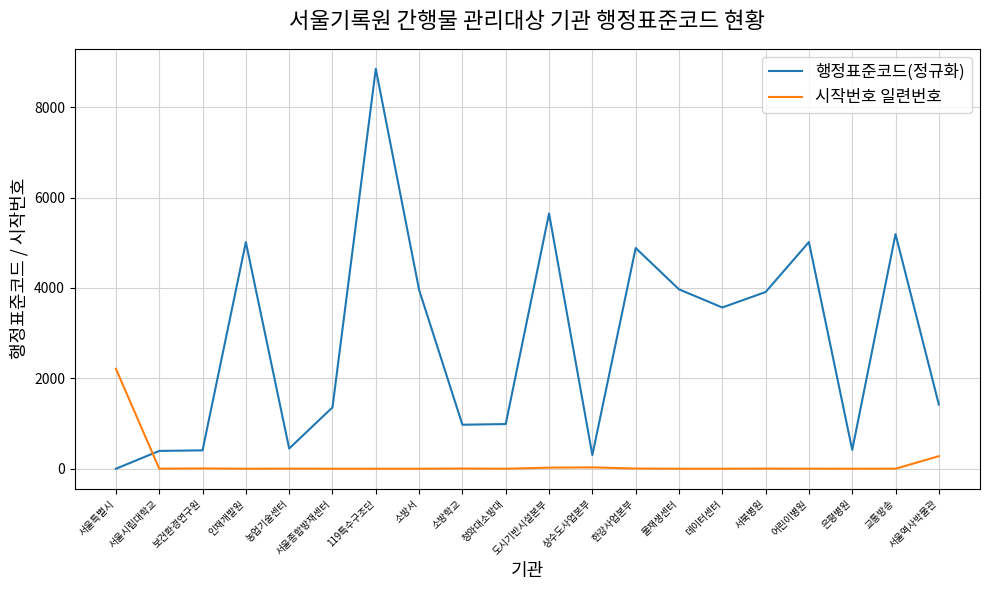

Which series has the widest spread of values?

행정표준코드(정규화)